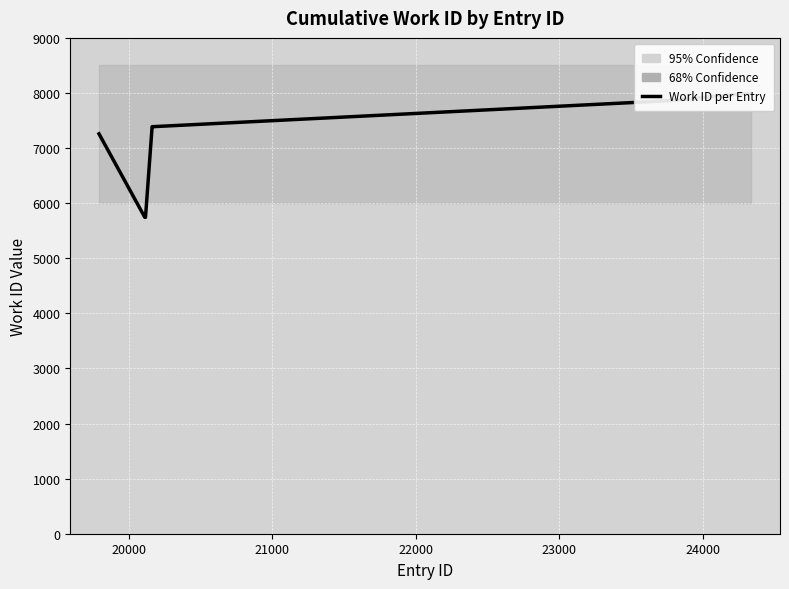

What is the value of the 7th point from the left?

7982